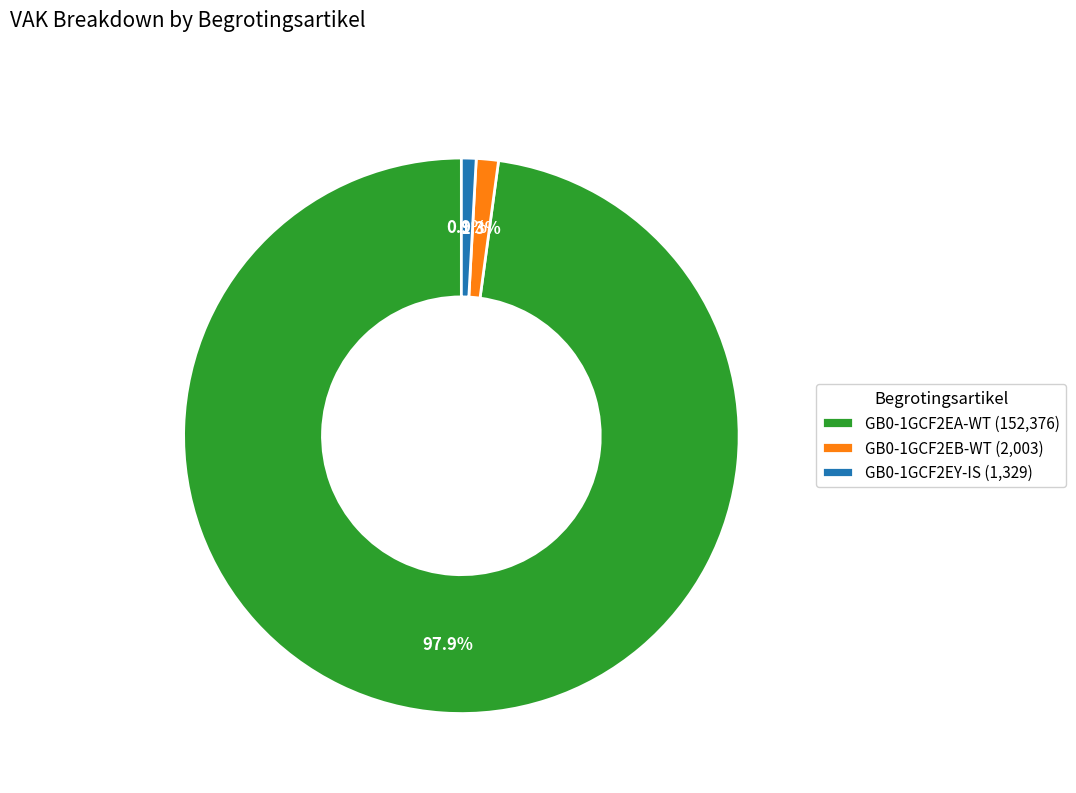

How much of the chart is everything except GB0-1GCF2EY-IS (1,329)?

99.1%